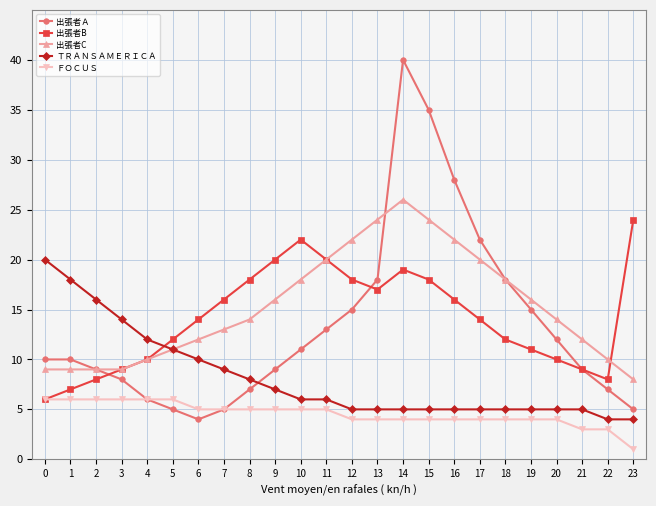

Which series has the largest total across all categories?

出張者C